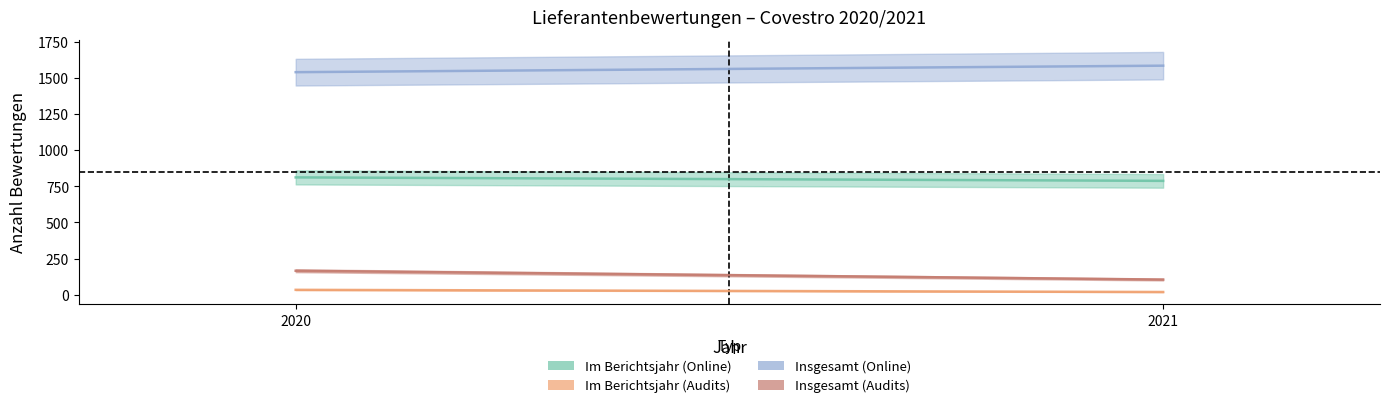

Which category has the lowest value in the Im Berichtsjahr (Online) series?

2021